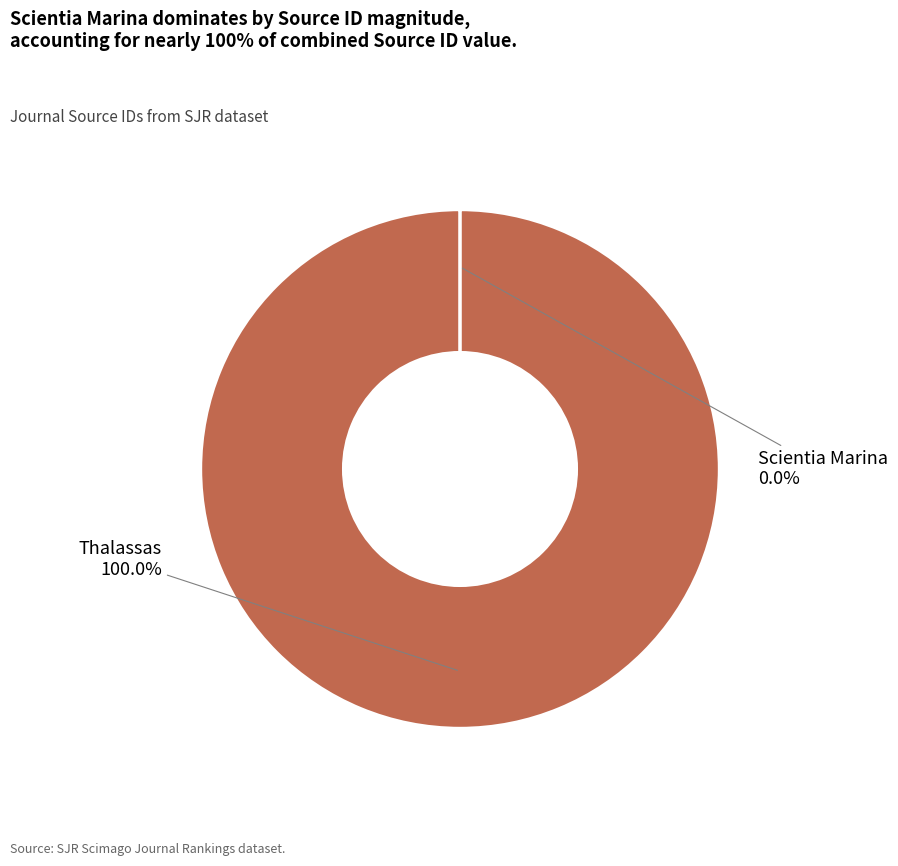

Which category has the biggest portion of the pie?

Thalassas